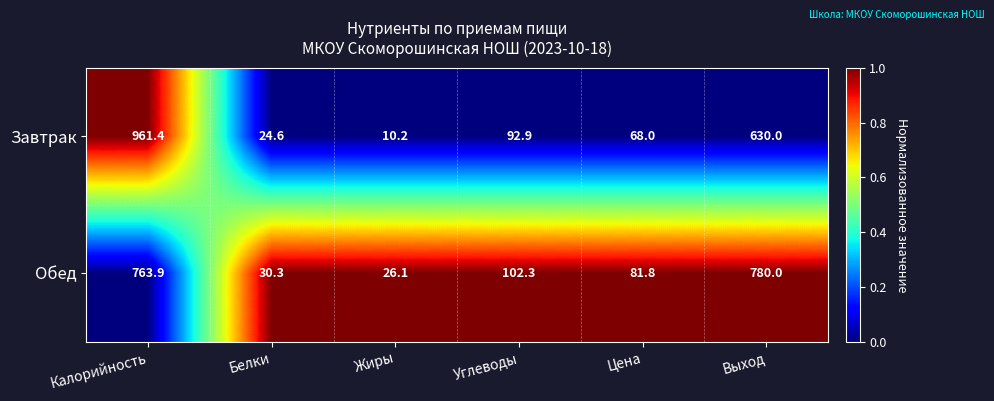

What is the highest value of the Обед series?

780.0